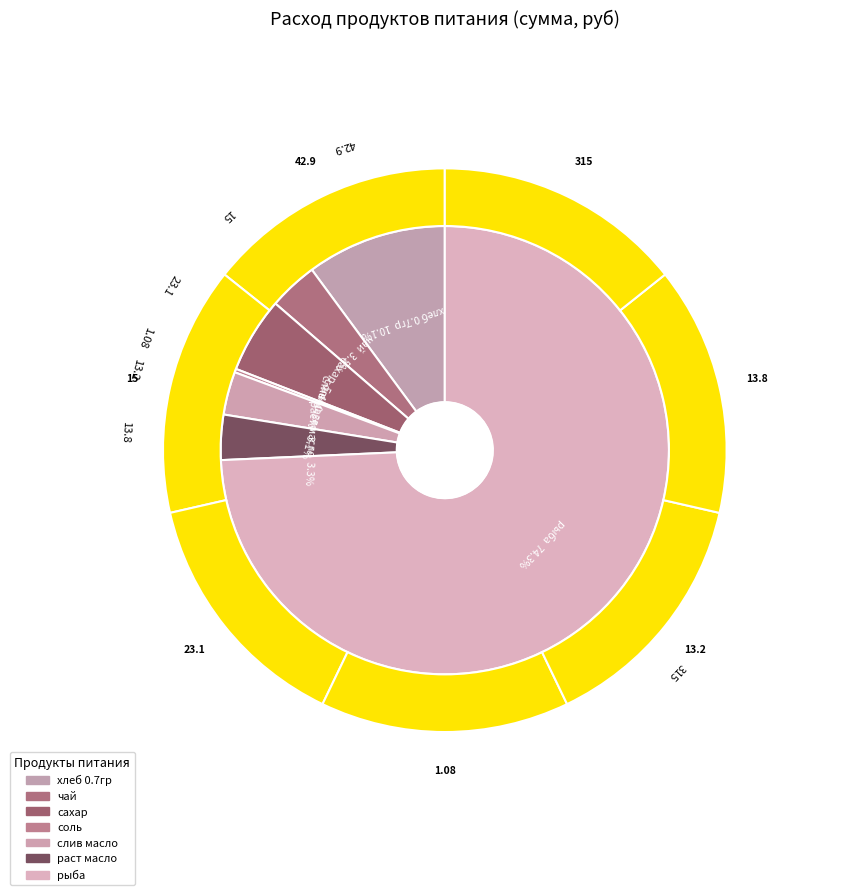

What is the change in value from слив масло to рыба?

+301.8